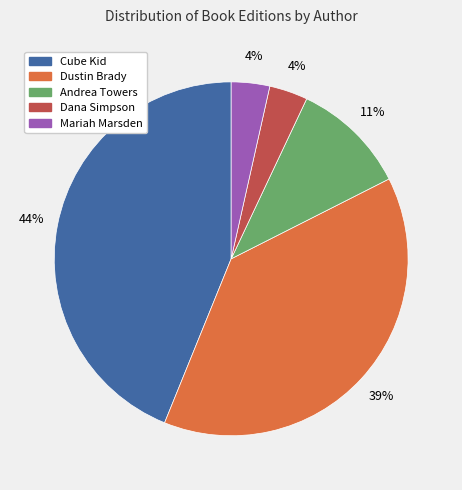

Does any single category account for the majority?

No